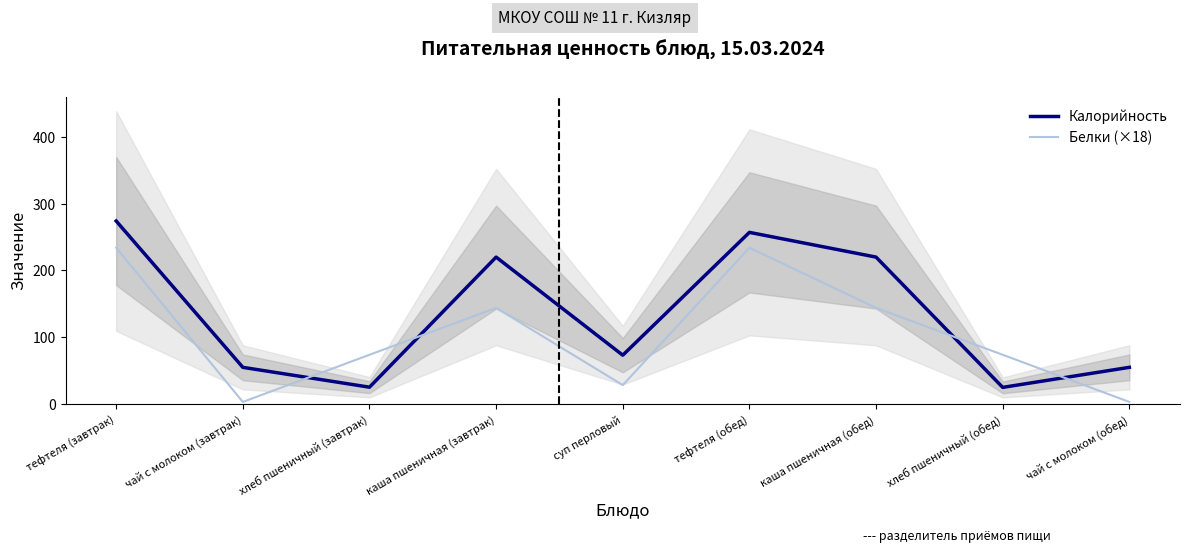

What is the difference between the maximum and second lowest values in the Белки (×18) series?

230.8